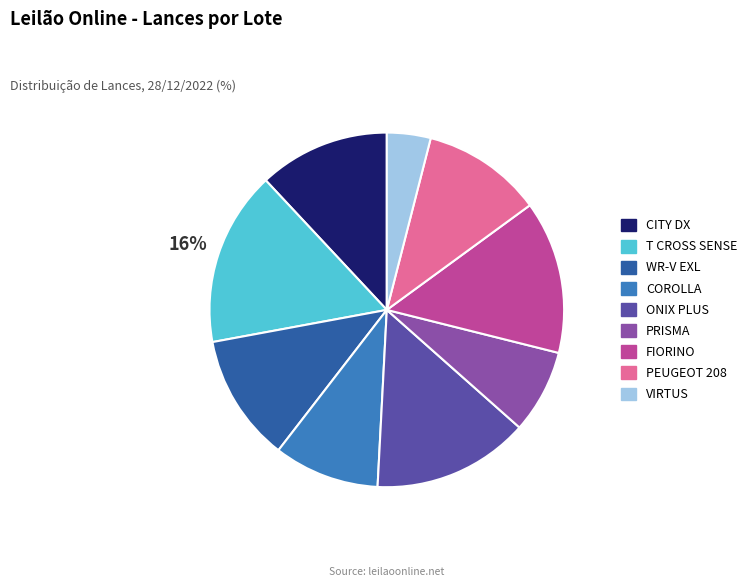

What percentage is the T CROSS SENSE slice, to the nearest percent?

16%